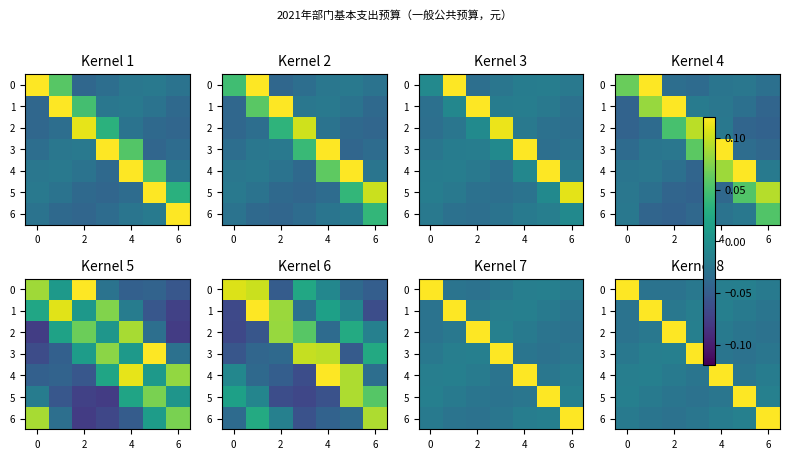

What is the difference between the maximum and second lowest values in the 5 series?

0.2